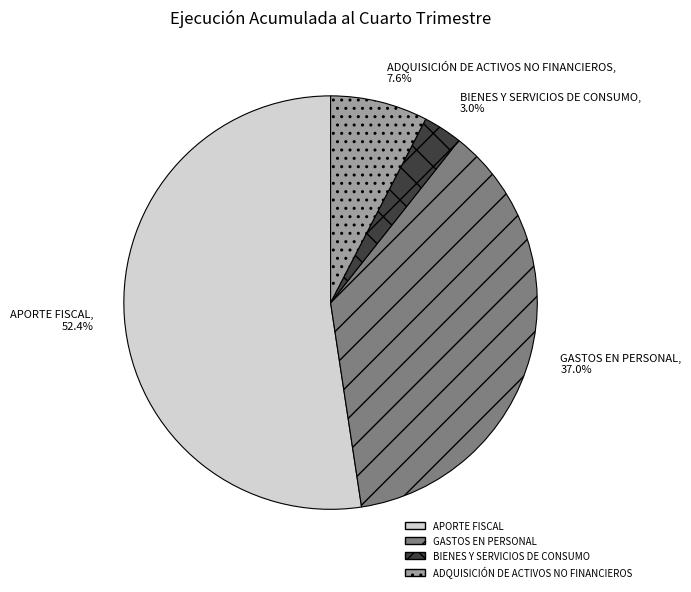

Is the sum of GASTOS EN PERSONAL and BIENES Y SERVICIOS DE CONSUMO greater than half?

No